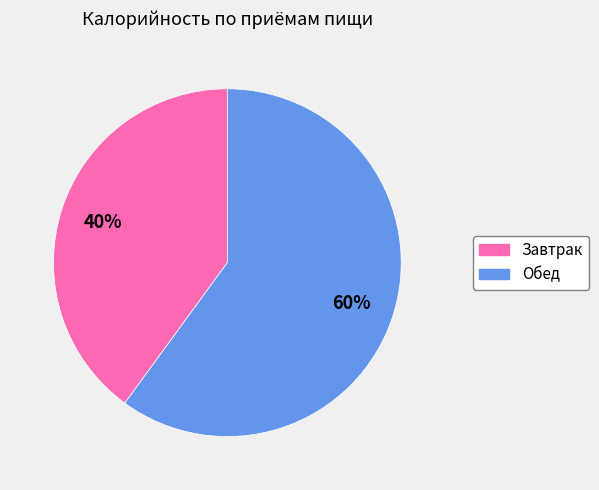

Which has a higher value, Завтрак or Обед?

Обед